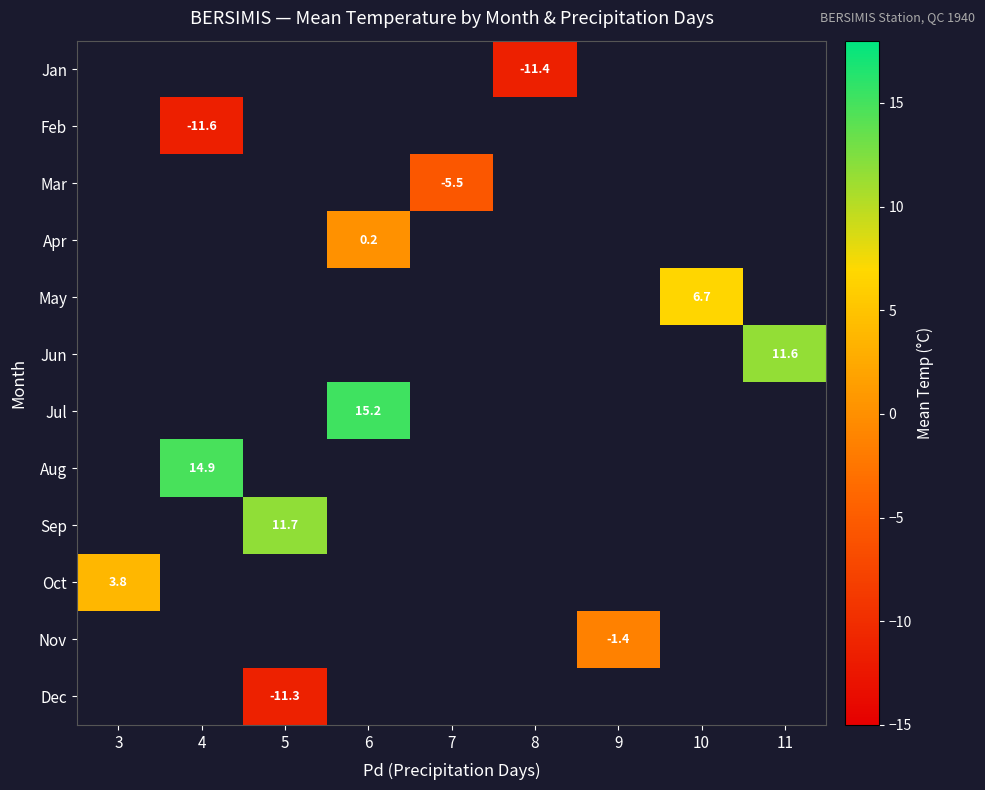

The value of Jul at 6 is 15.2. True or false?

True